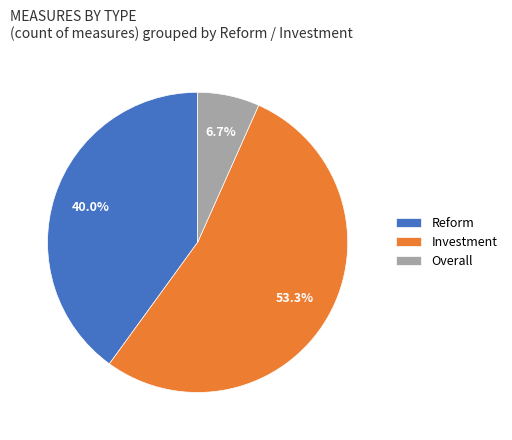

True or false: Overall accounts for 7% of the total.

True